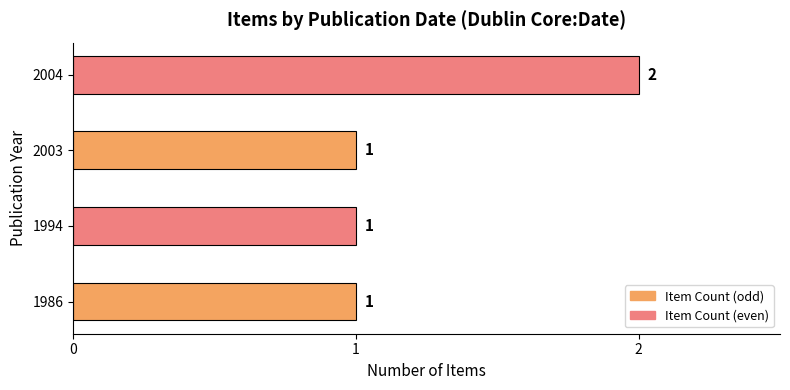

What is the sum of all values?

5